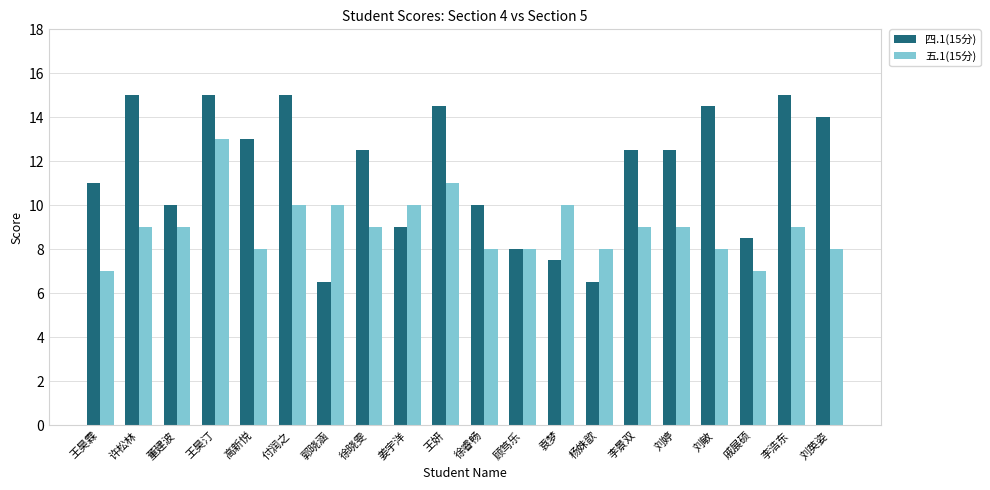

How many bars are there in total?

40